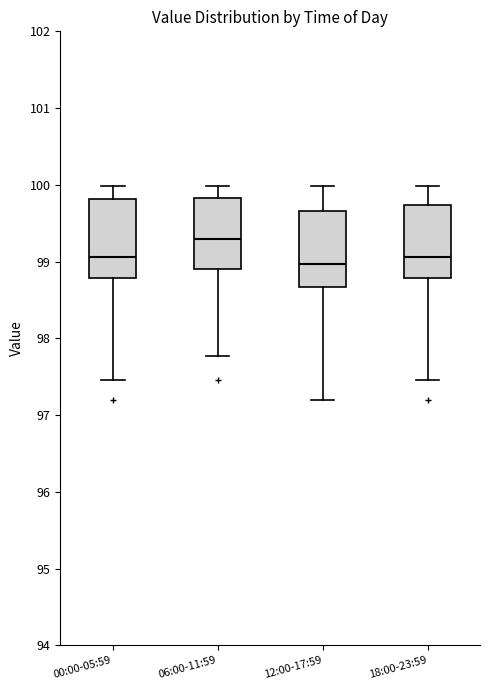

Reading left to right, read every box against the y-axis: the position of its median line, the range the box covers, and the ends of its whiskers. The values are not printed on the chart, so give them approximately, as read against the axis.

00:00-05:59: median 99.1, box 98.8 to 99.8, whiskers 97.5 to 100.0
06:00-11:59: median 99.3, box 98.9 to 99.8, whiskers 97.8 to 100.0
12:00-17:59: median 99.0, box 98.7 to 99.7, whiskers 97.2 to 100.0
18:00-23:59: median 99.1, box 98.8 to 99.7, whiskers 97.5 to 100.0